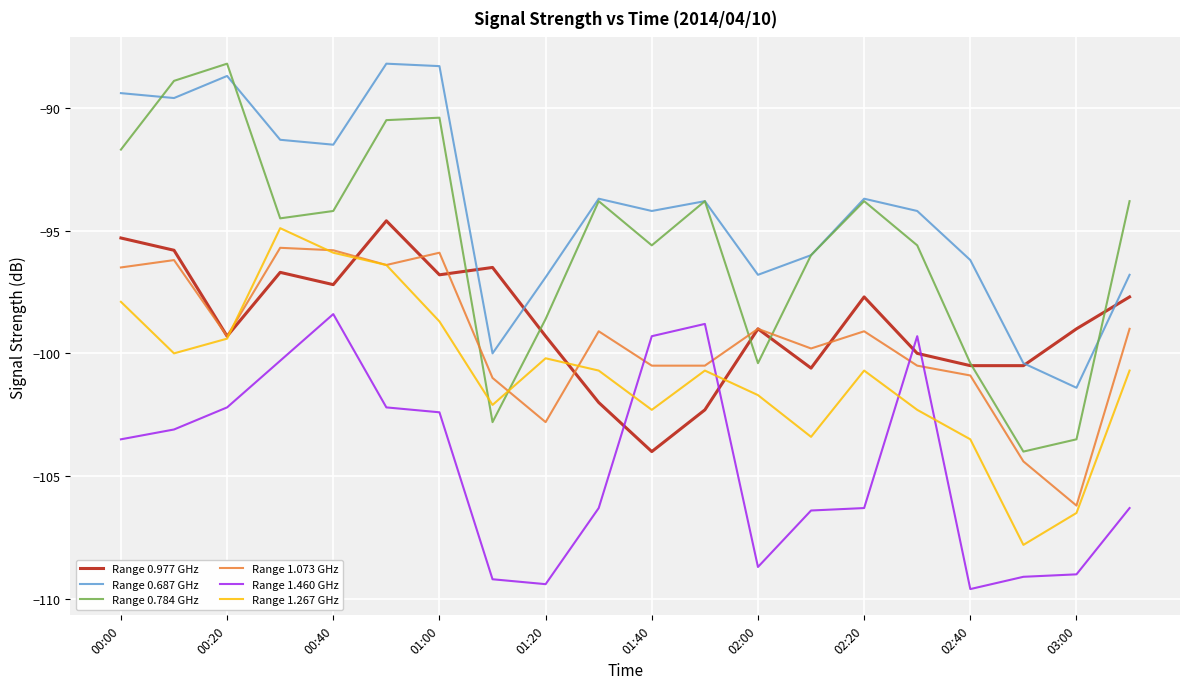

Which series has the largest total across all categories?

Range 0.687 GHz